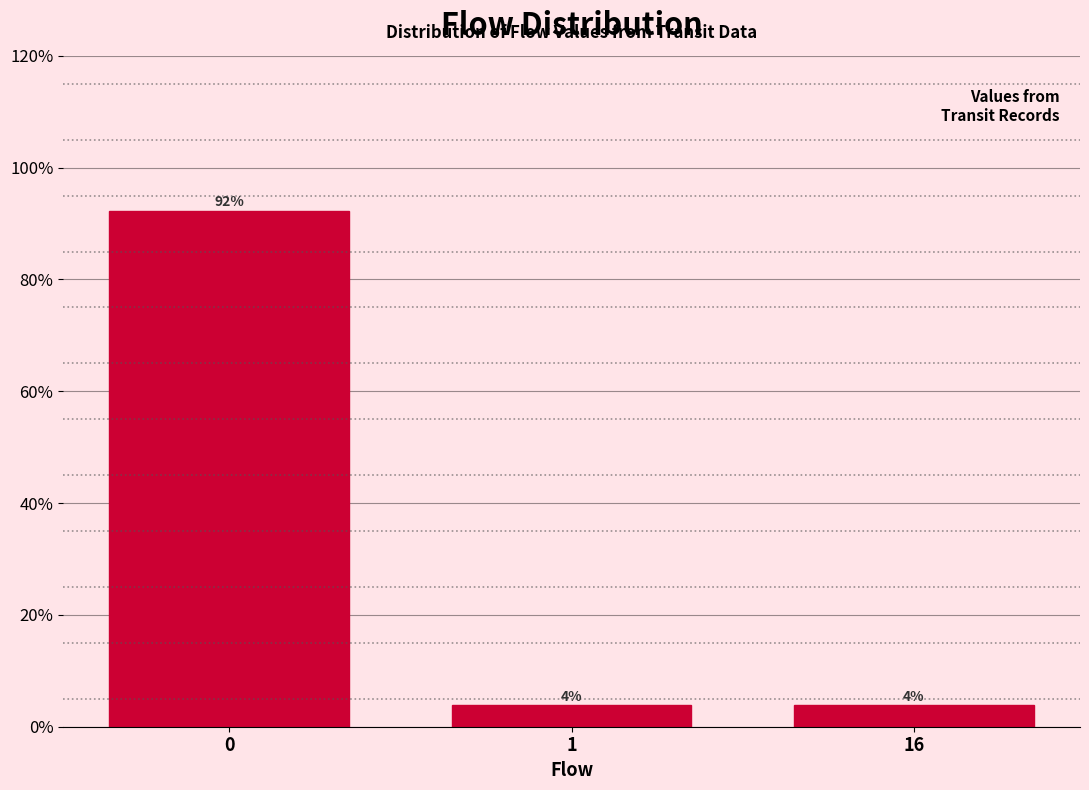

How many bars are there in total?

3